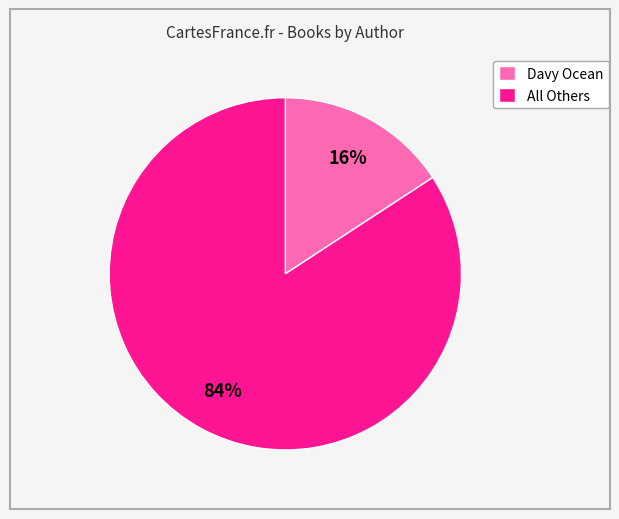

True or false: All Others accounts for 84% of the total.

True